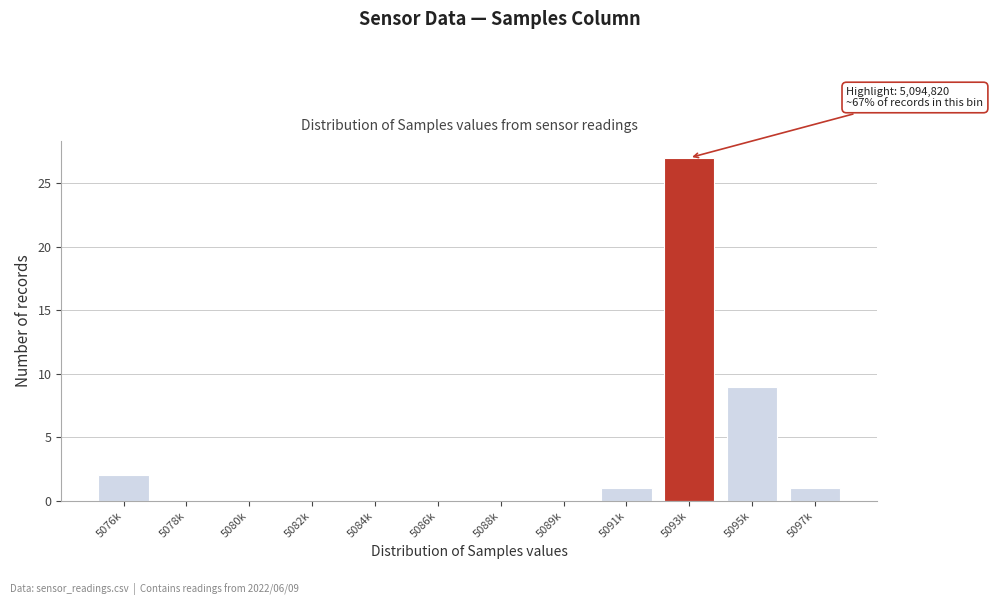

Reading left to right, list all the values displayed in this chart.

5076k=2	5078k=0	5080k=0	5082k=0	5084k=0	5086k=0	5088k=0	5089k=0	5091k=1	5093k=27	5095k=9	5097k=1